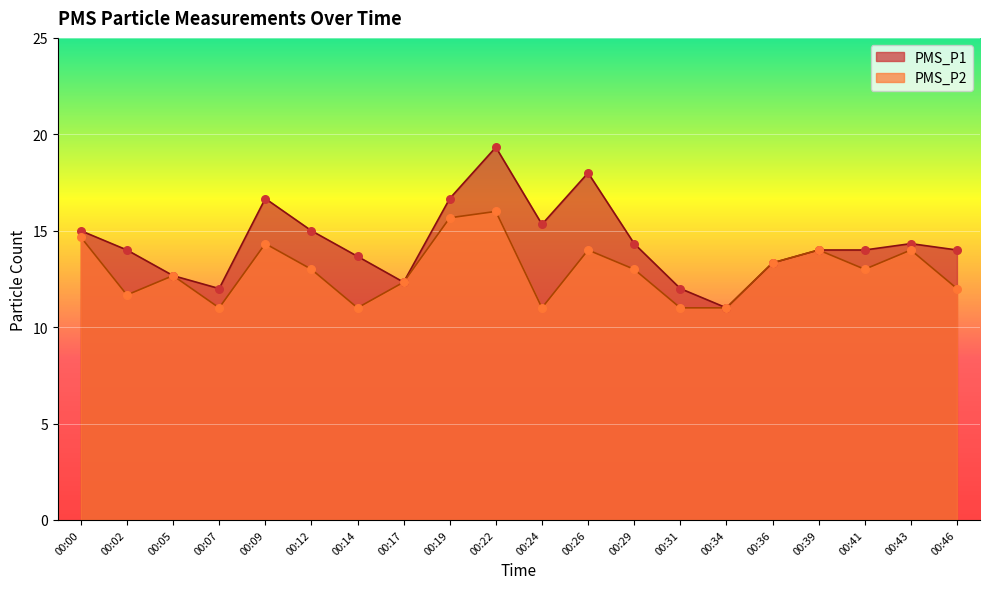

What is the total value across all series at 00:14?

24.7